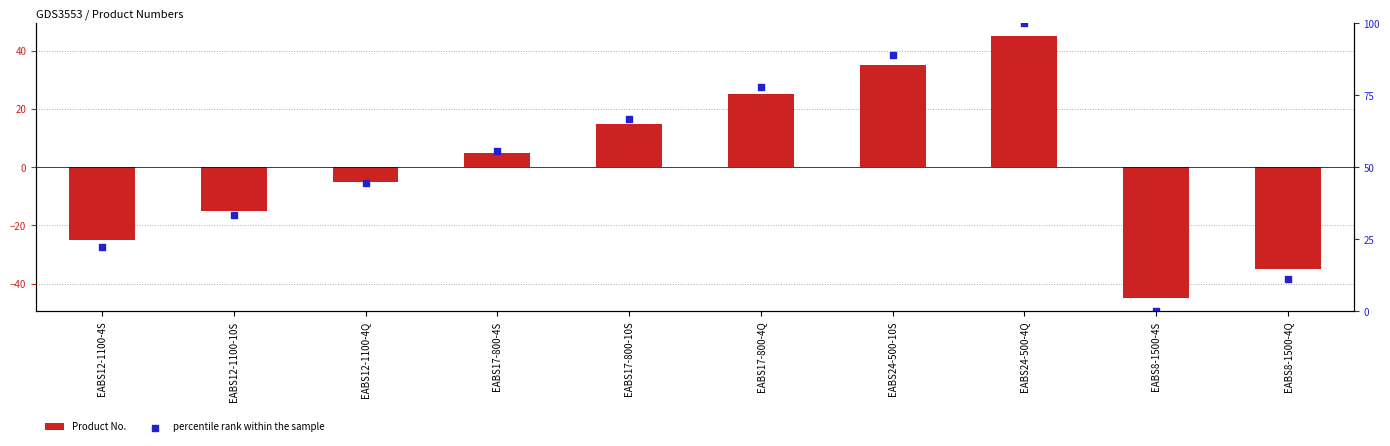

What are all the series names shown in the legend?

Product No., percentile rank within the sample